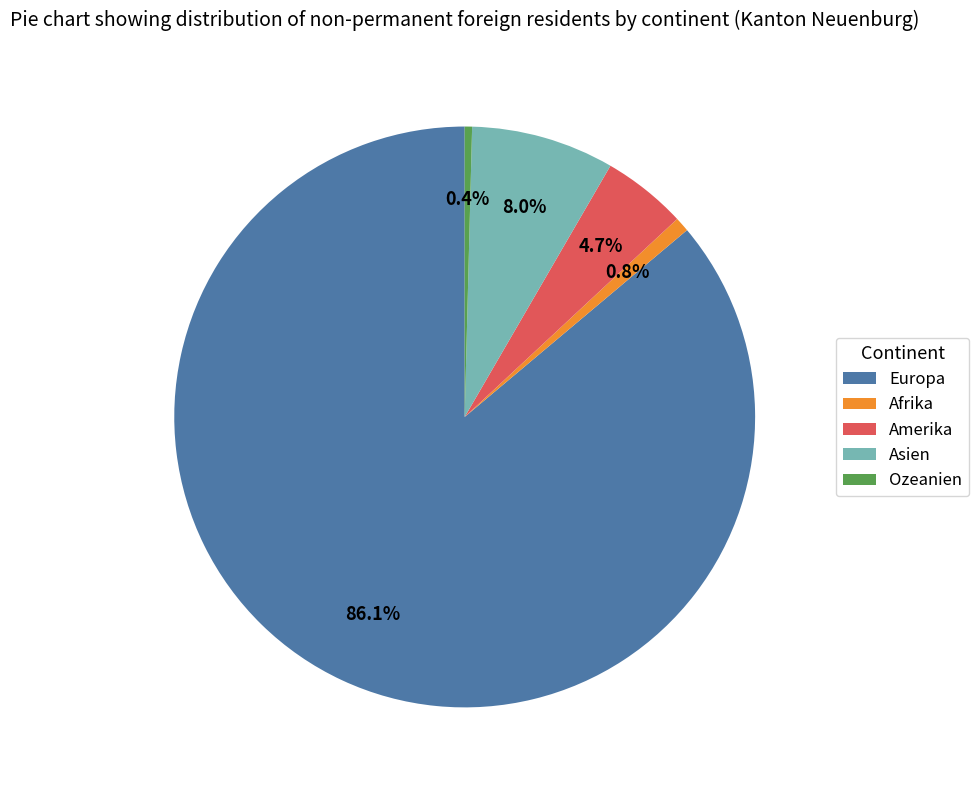

Count the number of slices in the pie.

5